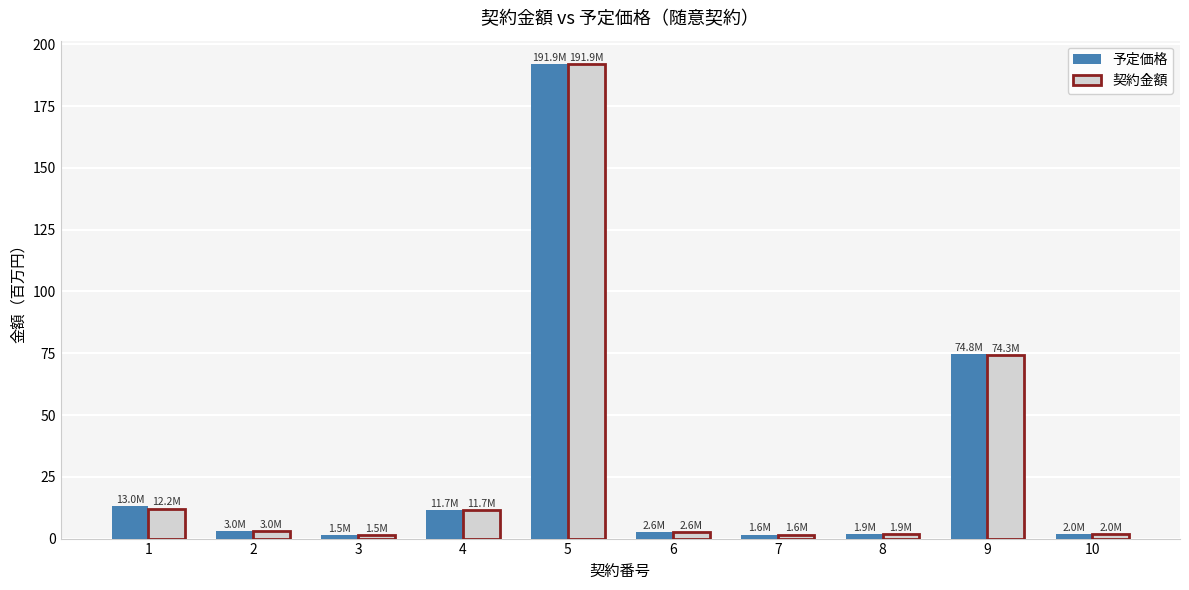

What is the difference between the maximum and minimum values in the 契約金額 series?

190.4